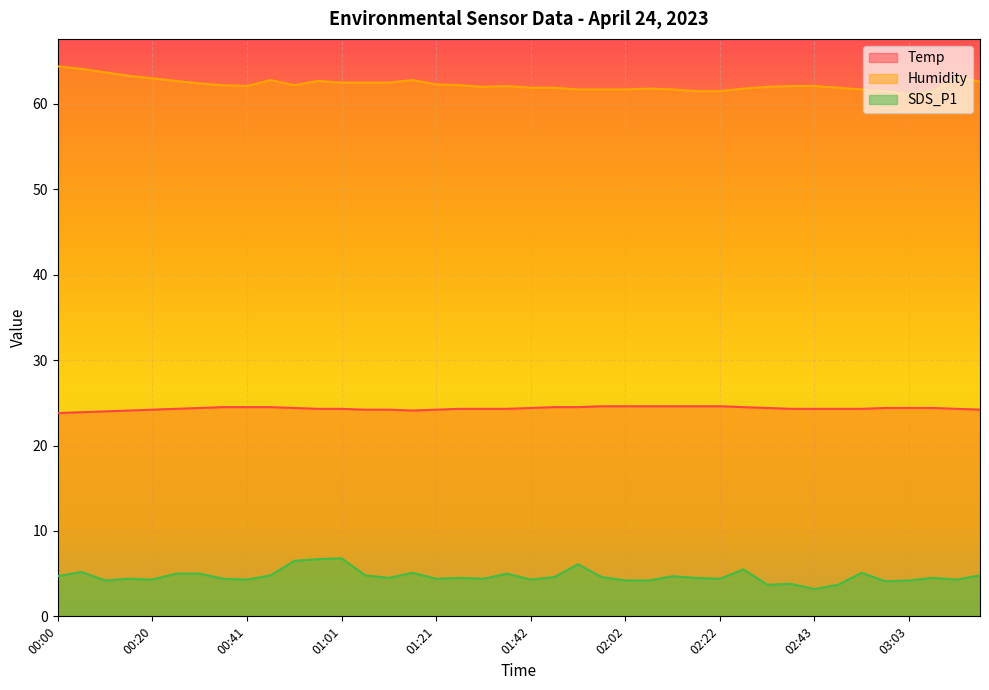

Which label corresponds to the largest value in the chart?

00:00